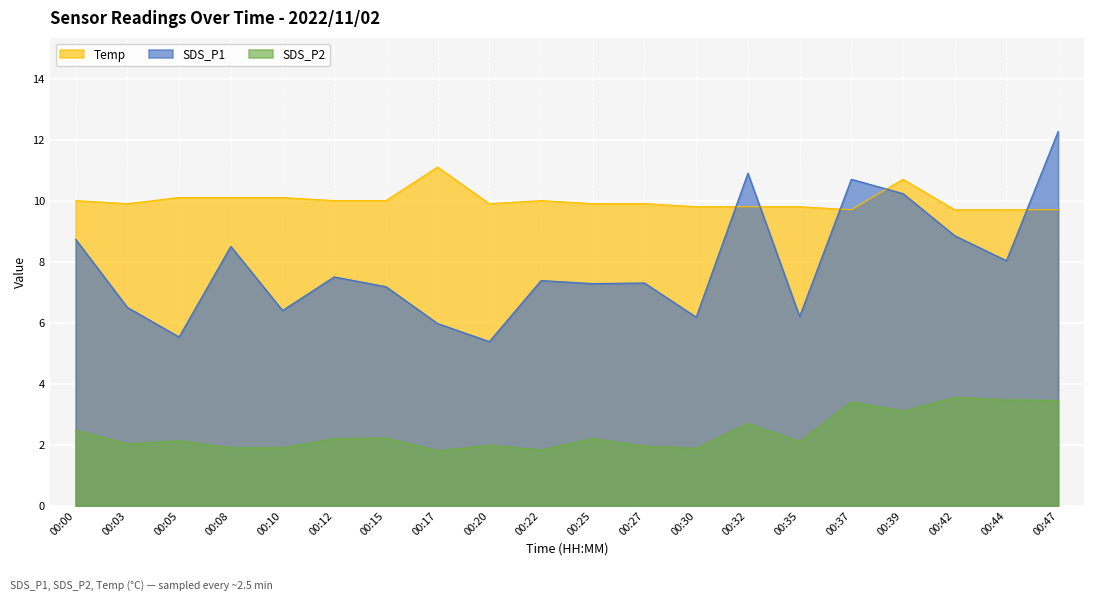

True or false: Temp and SDS_P1 intersect in this chart.

True